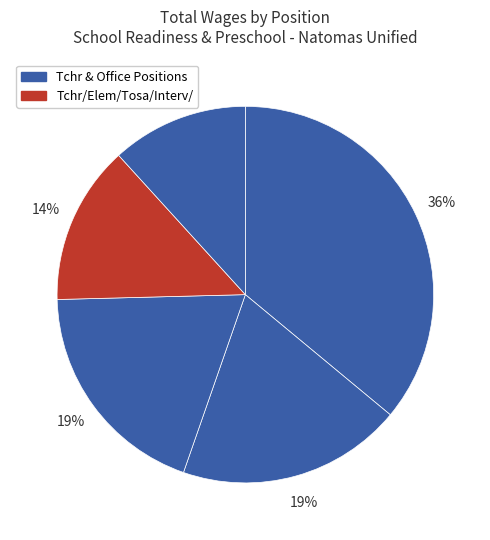

To the nearest percent, what is the difference between the largest and smallest slice percentages?

24%